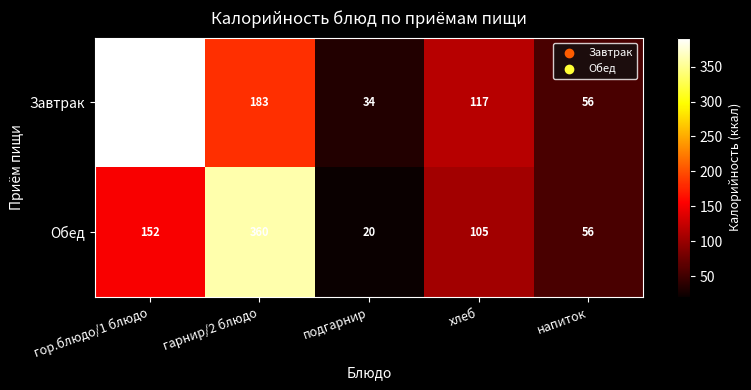

Rank the series by their maximum value, from lowest to highest.

Обед, Завтрак